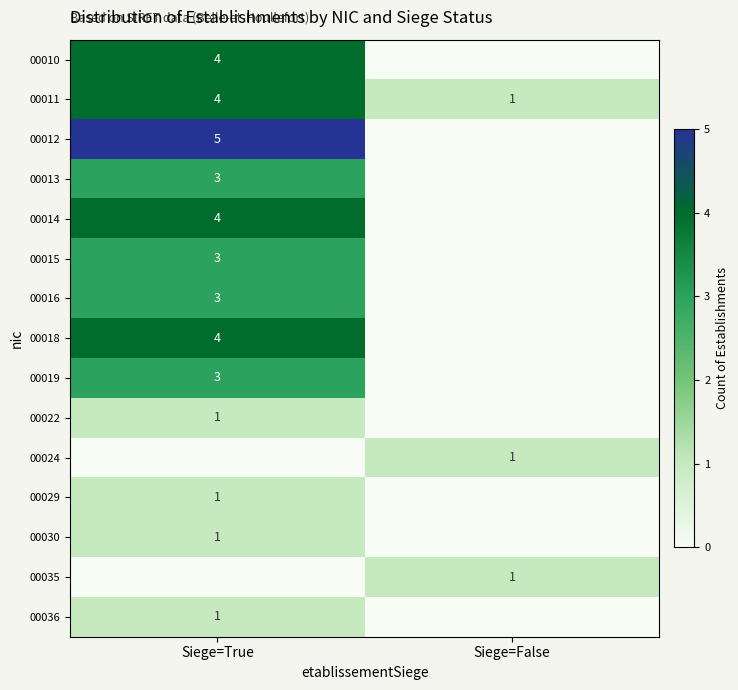

Which category has the lowest value across all series?

Siege=False